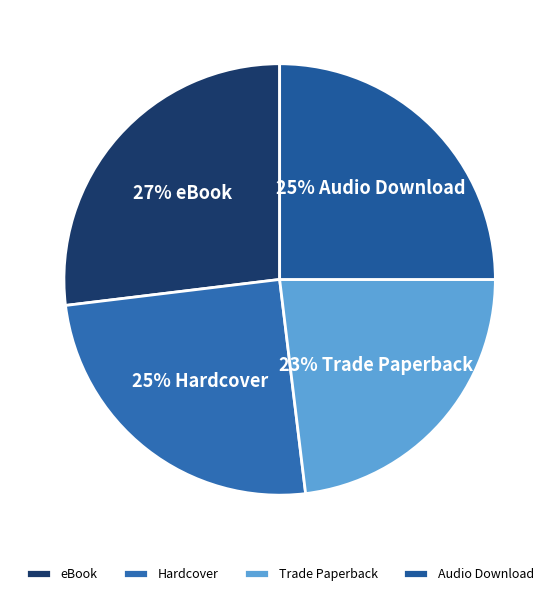

What percentage is the Hardcover slice, to the nearest percent?

25%